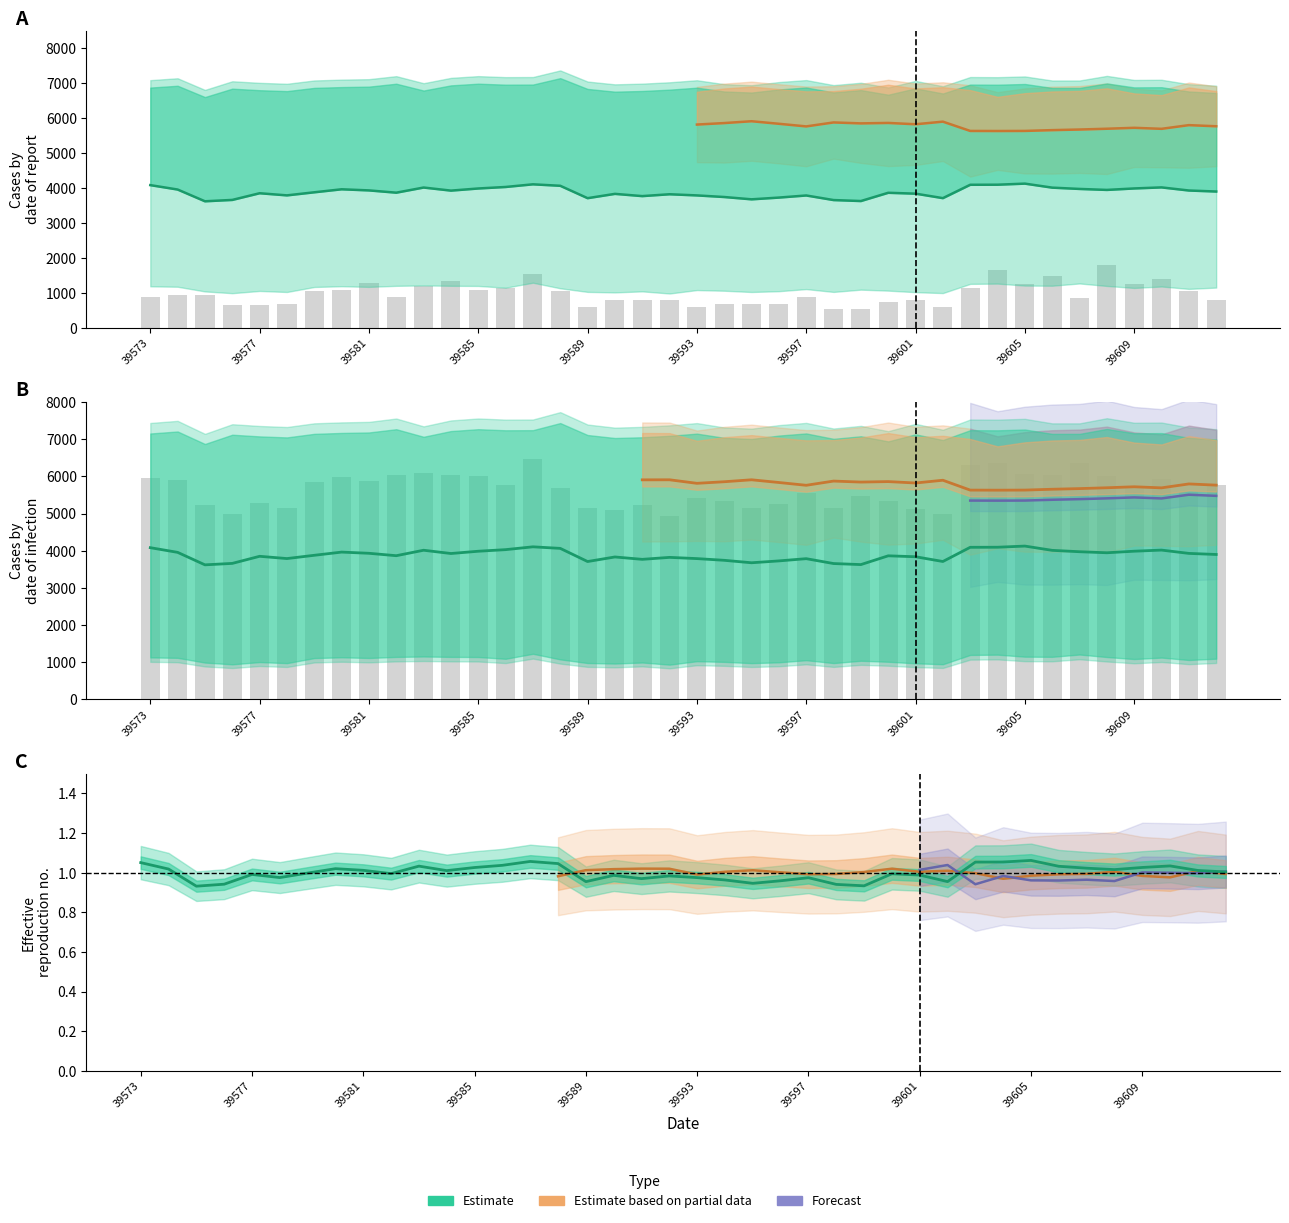

What is the value of the col_259 bar at the 12th from the left?

6035